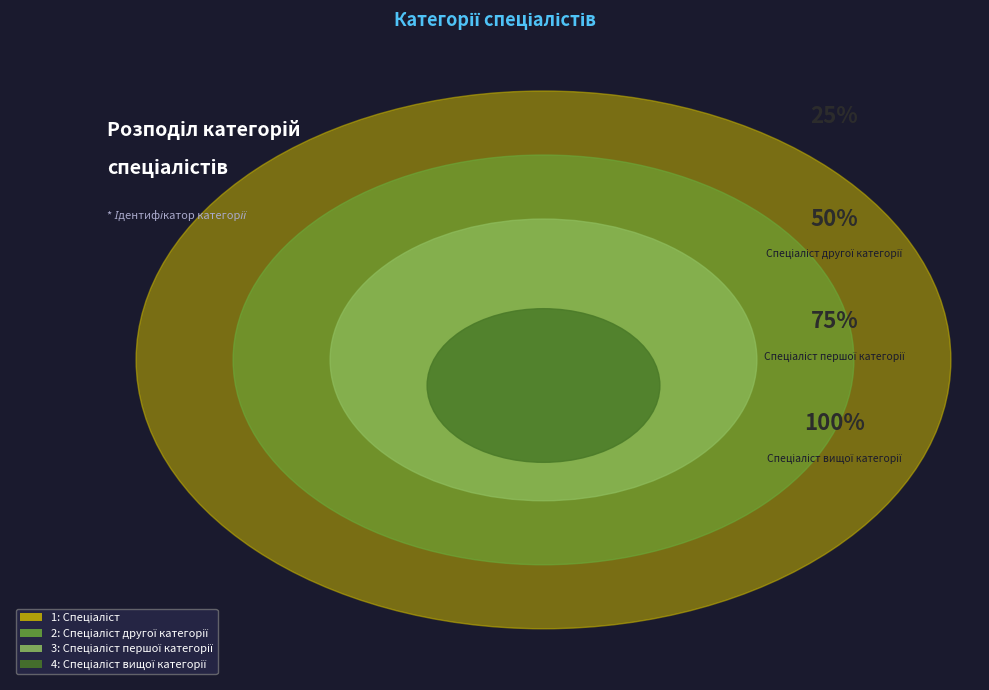

Does Спеціаліст вищої категорії represent more than half of the total?

No